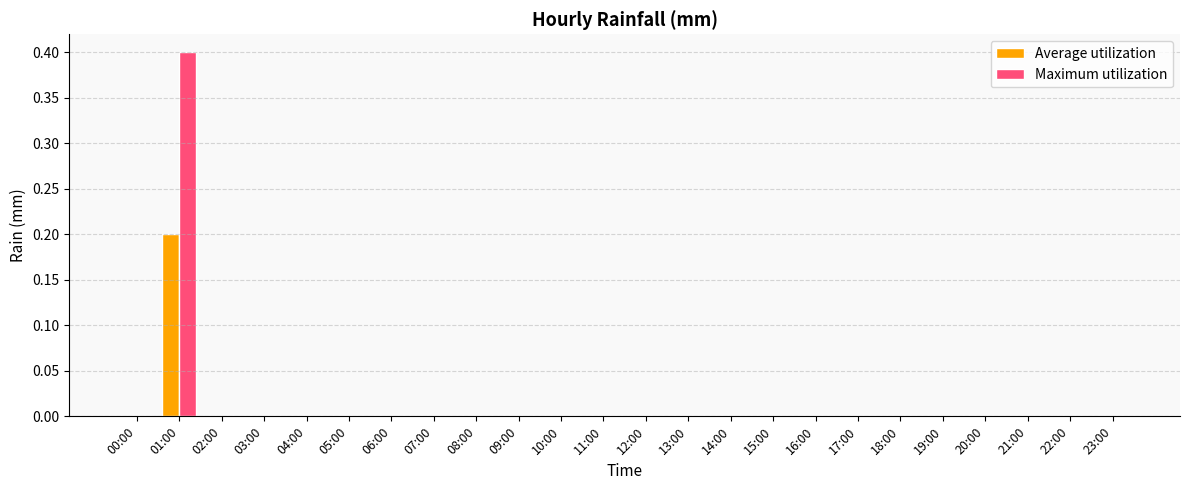

True or false: Average utilization has a value of 0.0 at 04:00.

True